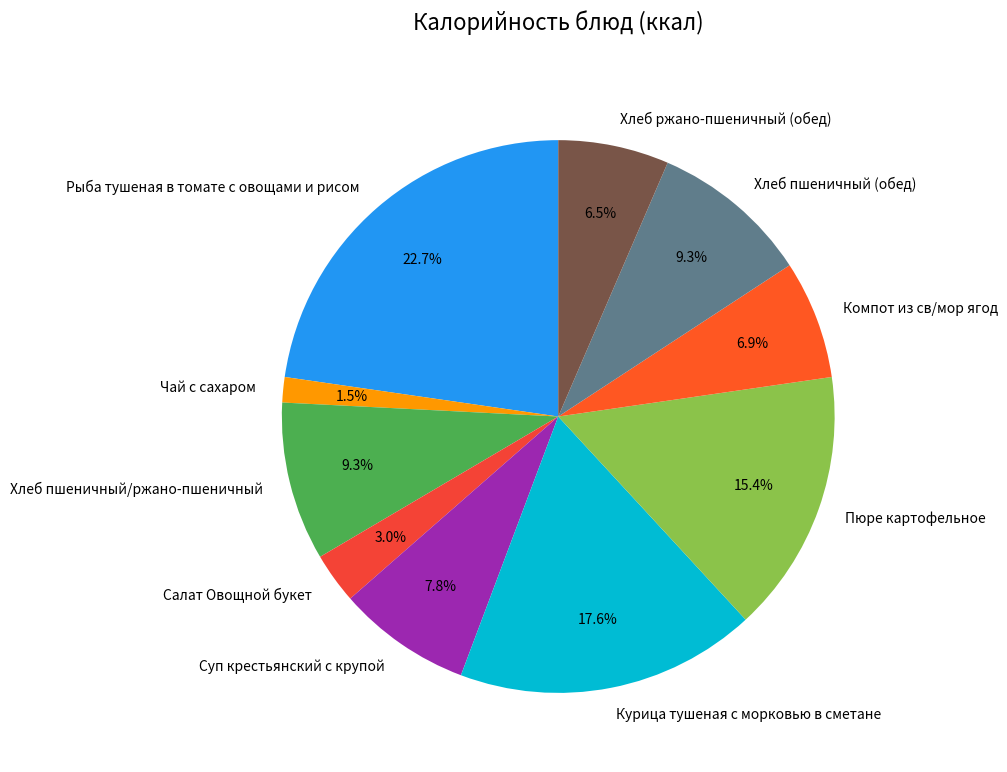

What is the ratio of the value at Салат Овощной букет to the value at Хлеб ржано-пшеничный (обед)?

0.5